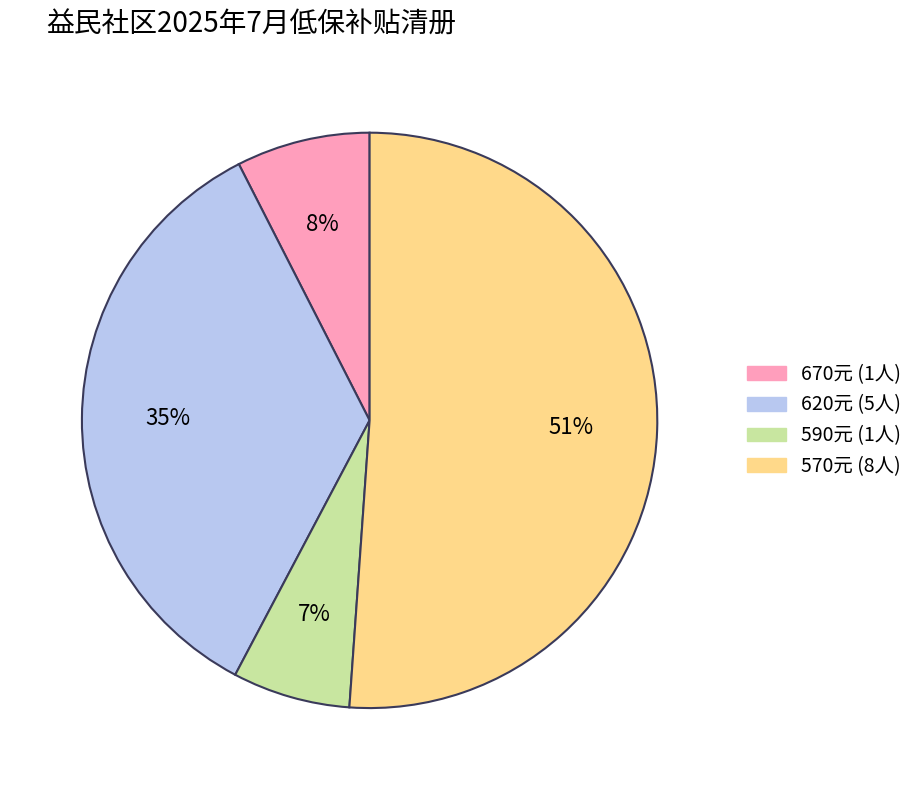

Is there any slice that represents more than half of the pie?

Yes